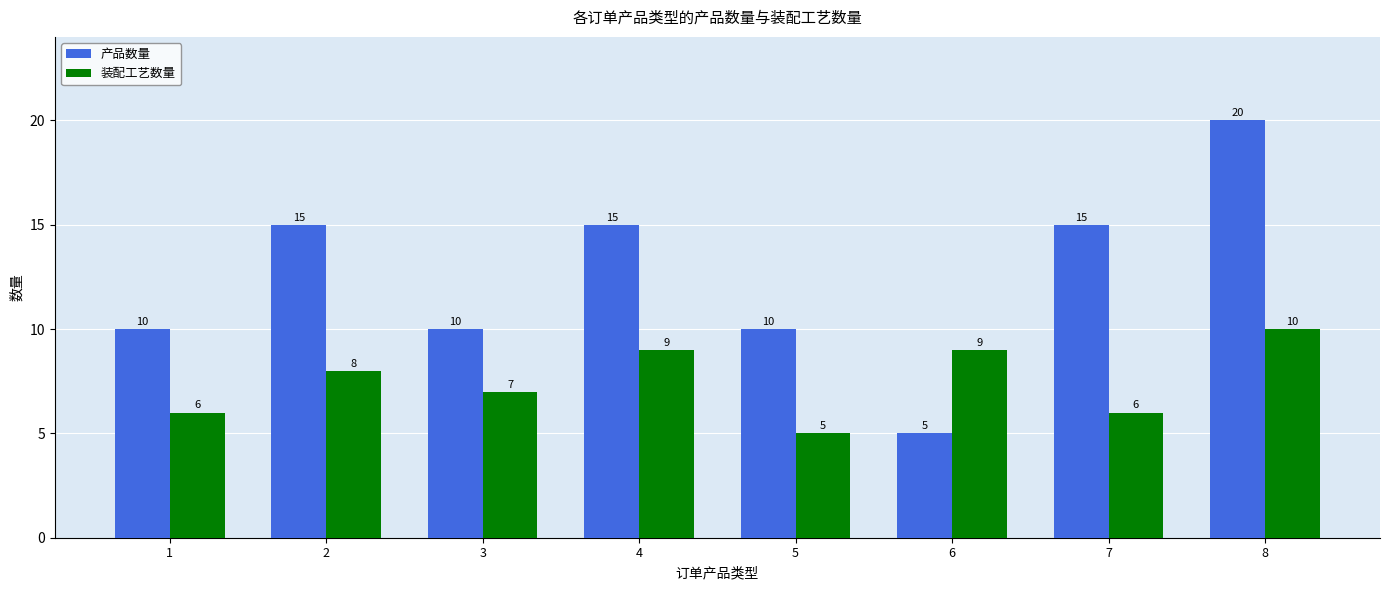

What is the total value across all series at 6?

14